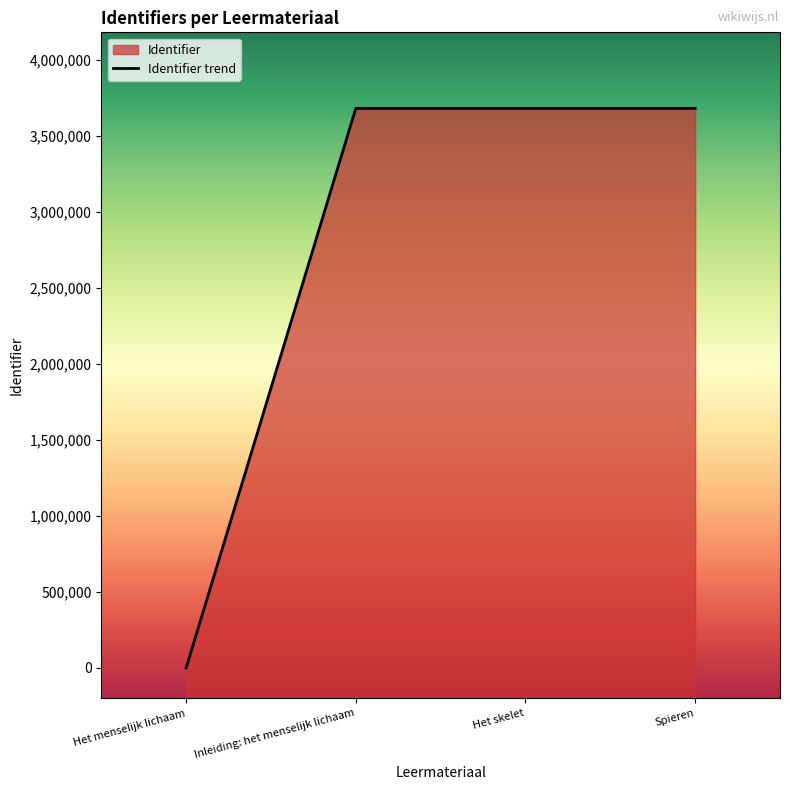

Which label corresponds to the smallest value in the chart?

Het menselijk lichaam